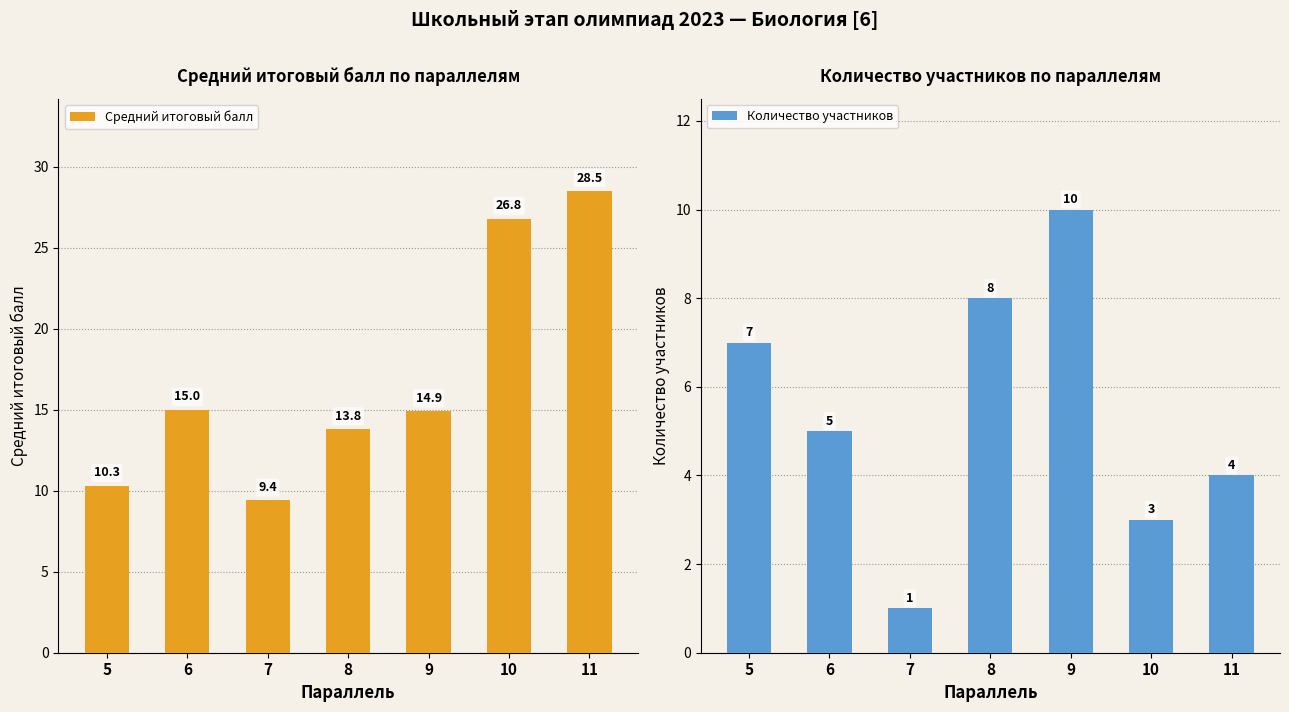

At which label is Средний итоговый балл closest to 18?

6